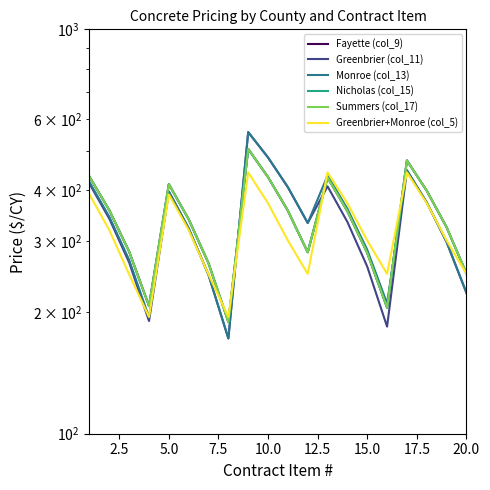

Reading left to right, list all the values displayed in this chart.

Fayette (col_9): 432.0	357.0	282.0	207.0	414.0	339.0	264.0	189.0	506.0	431.0	356.0	281.0	430.0	355.0	280.0	205.0	474.0	399.0	324.0	249.0
Greenbrier (col_11): 415.0	340.0	265.0	190.0	397.0	322.0	247.0	172.0	557.0	482.0	407.0	332.0	409.0	334.0	259.0	184.0	448.0	373.0	298.0	223.0
Monroe (col_13): 419.0	344.0	269.0	194.0	397.0	322.0	247.0	172.0	557.0	482.0	407.0	332.0	435.0	360.0	285.0	210.0	448.0	373.0	298.0	223.0
Nicholas (col_15): 432.0	357.0	282.0	207.0	414.0	339.0	264.0	189.0	506.0	431.0	356.0	281.0	430.0	355.0	280.0	205.0	474.0	399.0	324.0	249.0
Summers (col_17): 432.0	357.0	282.0	207.0	414.0	339.0	264.0	189.0	506.0	431.0	356.0	281.0	430.0	355.0	280.0	205.0	474.0	399.0	324.0	249.0
Greenbrier+Monroe (col_5): 390.5	318.8	247.8	194.4	390.5	318.8	247.8	194.4	442.8	371.5	300.5	248.5	442.8	371.5	300.5	248.5	442.8	371.5	300.5	248.5